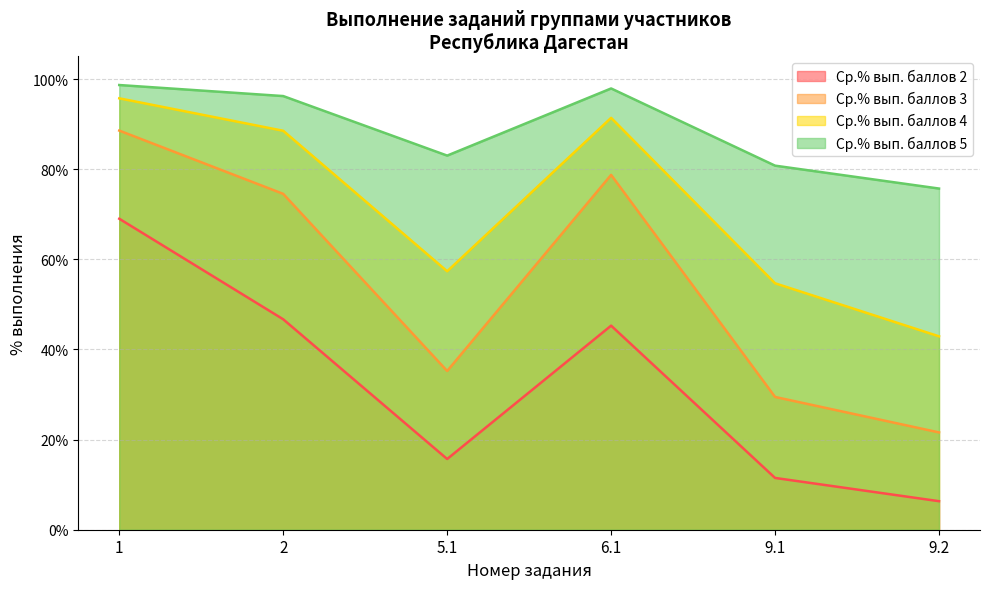

What is the highest value of the Ср.% вып. баллов 2 series?

69.0